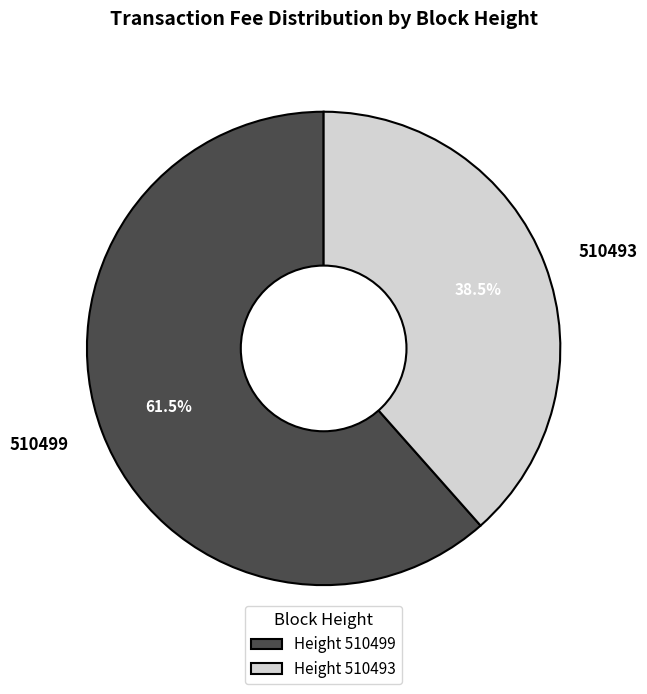

Rank the categories by value from highest to lowest.

510499, 510493